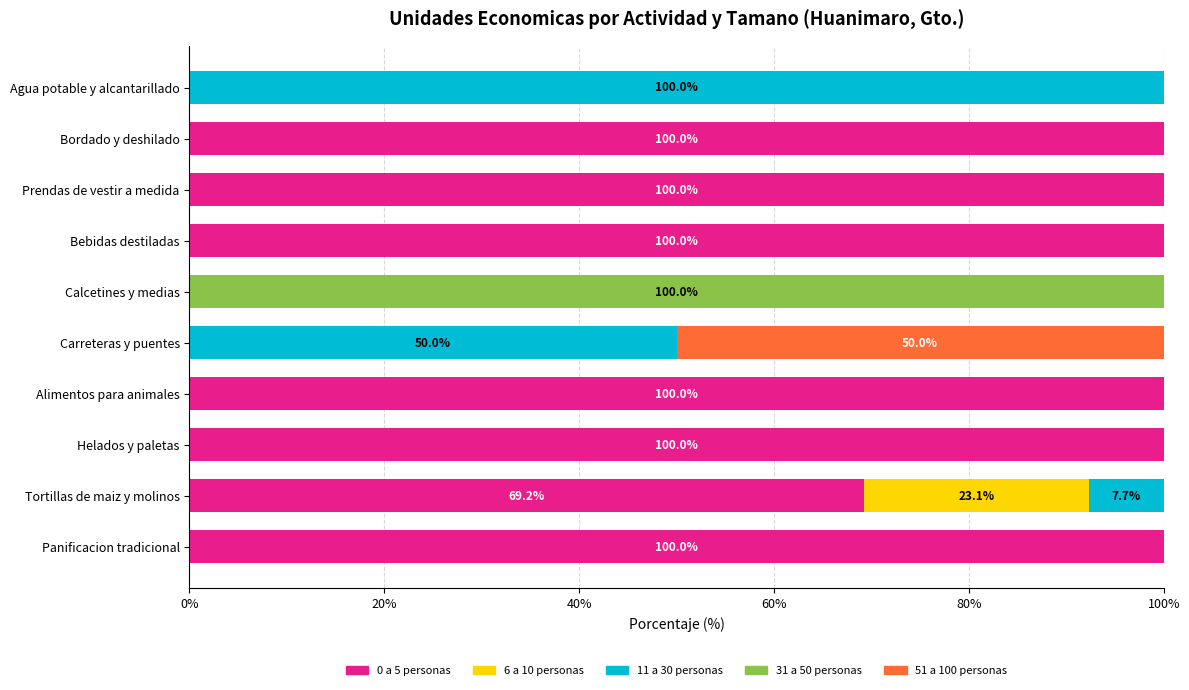

What is the sum of all 0 a 5 personas values?

669.2